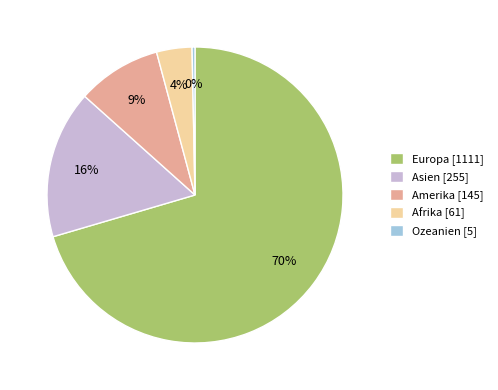

Count the number of slices in the pie.

5